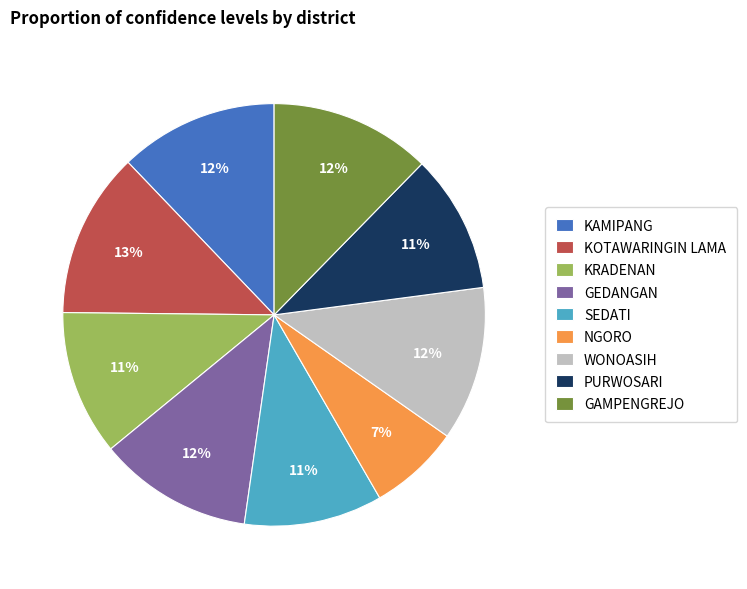

To the nearest percent, what is the combined percentage of KOTAWARINGIN LAMA and KRADENAN?

24%